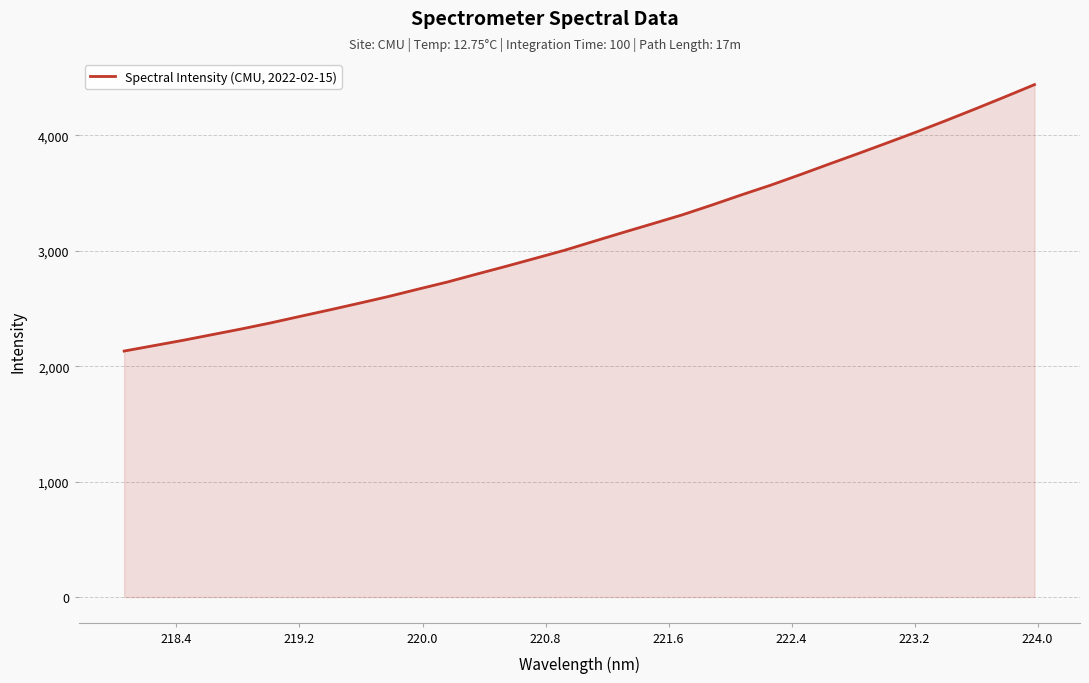

What is the difference between the maximum and minimum values?

2309.1